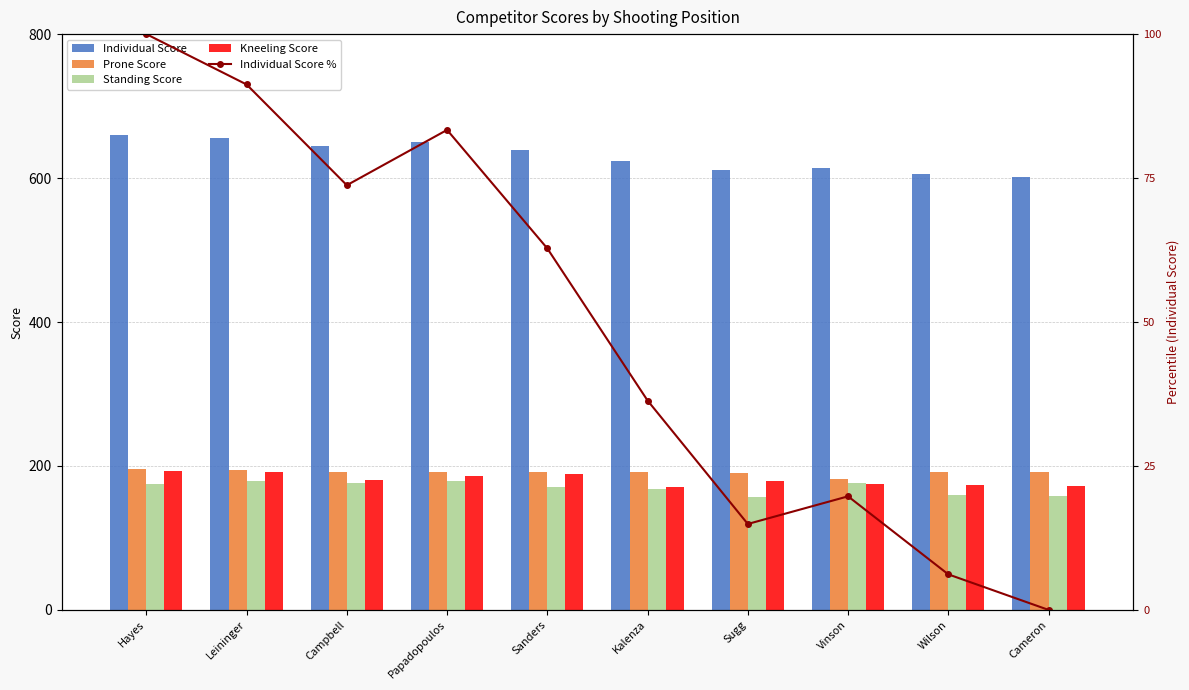

Reading left to right, transcribe all the data shown in this chart.

Individual Score: Hayes=660.4	Leininger=655.3	Campbell=645.1	Papadopoulos=650.7	Sanders=638.7	Kalenza=623.3	Sugg=610.8	Vinson=613.6	Wilson=605.7	Cameron=602.1
Prone Score: Hayes=196.0	Leininger=195.0	Campbell=192.0	Papadopoulos=192.0	Sanders=192.0	Kalenza=191.0	Sugg=190.0	Vinson=182.0	Wilson=192.0	Cameron=191.0
Standing Score: Hayes=175.0	Leininger=179.0	Campbell=176.0	Papadopoulos=179.0	Sanders=171.0	Kalenza=168.0	Sugg=157.0	Vinson=177.0	Wilson=160.0	Cameron=158.0
Kneeling Score: Hayes=193.0	Leininger=191.0	Campbell=180.0	Papadopoulos=186.0	Sanders=189.0	Kalenza=171.0	Sugg=179.0	Vinson=175.0	Wilson=173.0	Cameron=172.0
Individual Score %: Hayes=100.0	Leininger=91.3	Campbell=73.8	Papadopoulos=83.4	Sanders=62.8	Kalenza=36.4	Sugg=14.9	Vinson=19.7	Wilson=6.2	Cameron=0.0